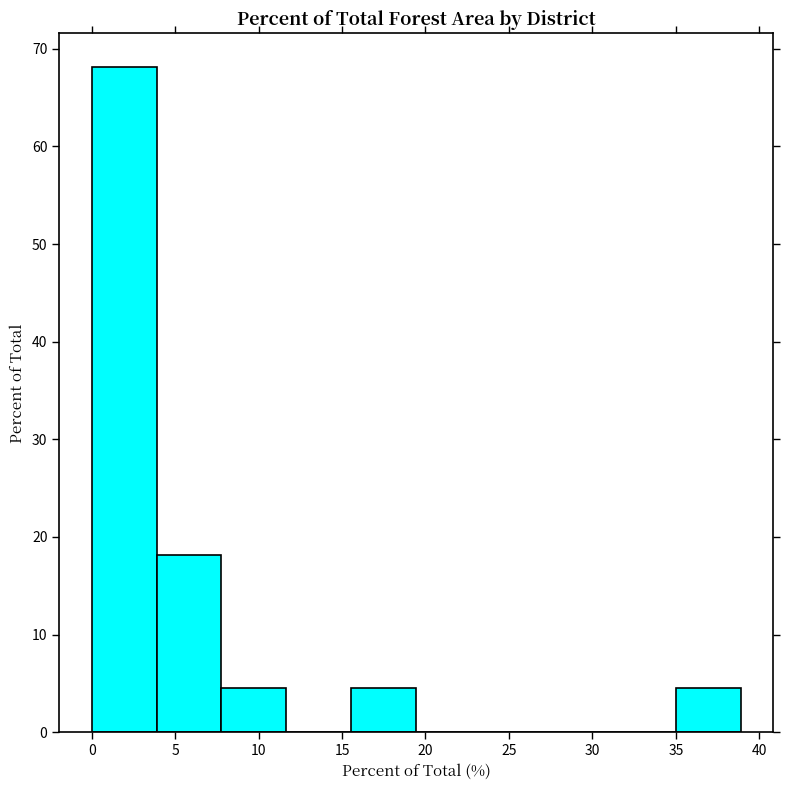

How tall is the bar that spans 35.0 to 39.0 on the x-axis? Neither the bar edges nor the heights are printed on the chart, so give them approximately, as read against the axes.

5